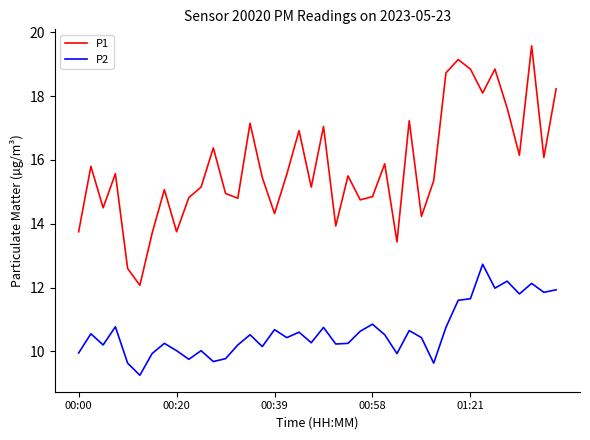

True or false: P1 and P2 intersect in this chart.

False